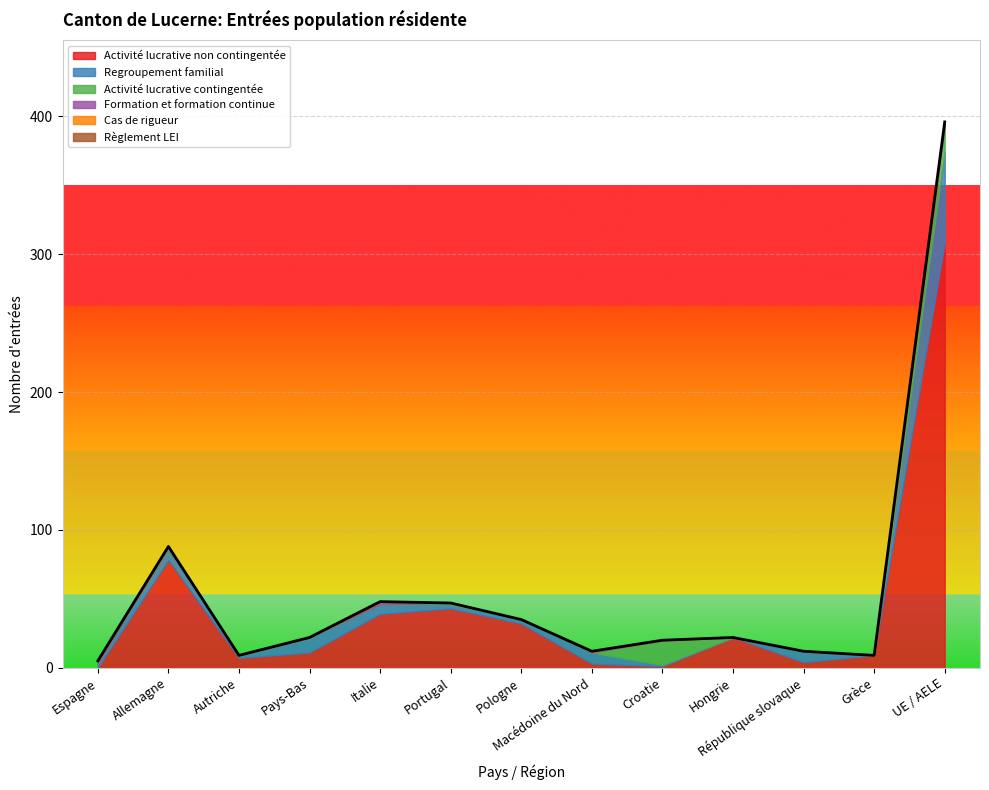

True or false: Regroupement familial has more than 1 interior local peaks.

True